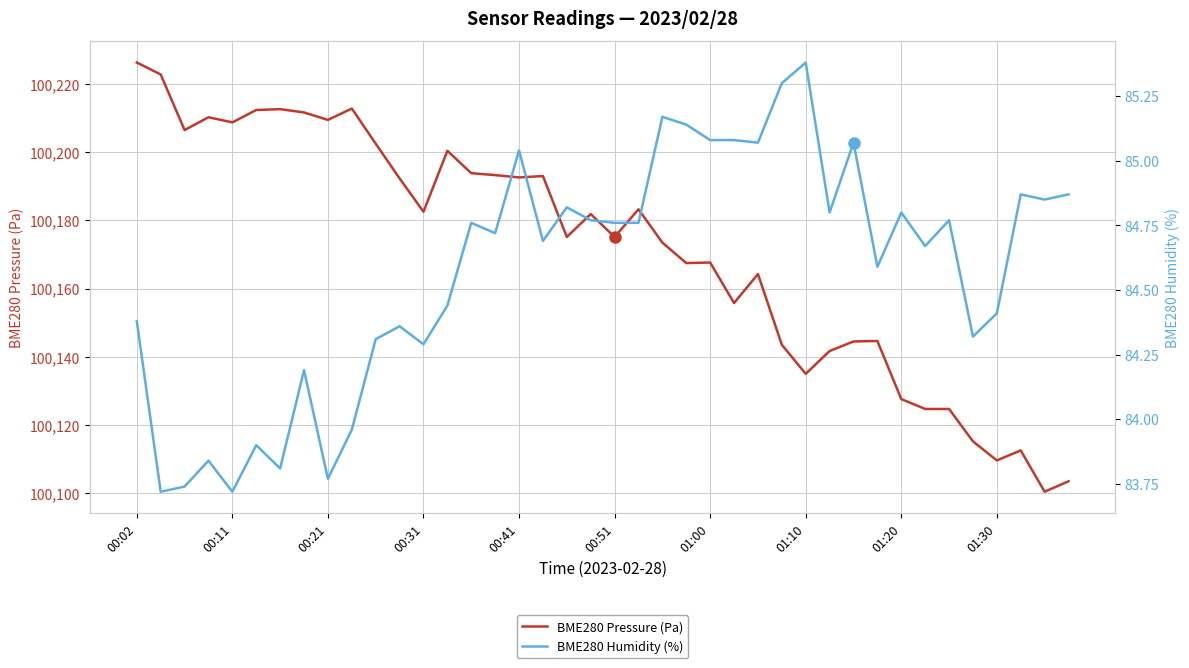

What is the highest value of the BME280 Humidity (%) series?

85.4